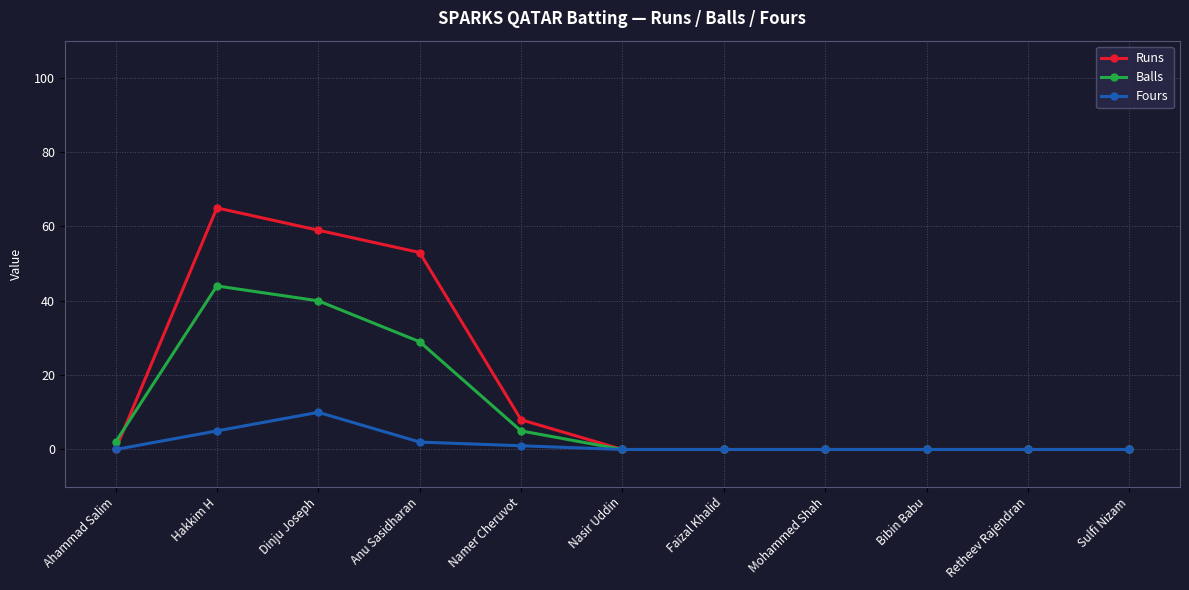

The value of Runs at Namer Cheruvot is 8. True or false?

True